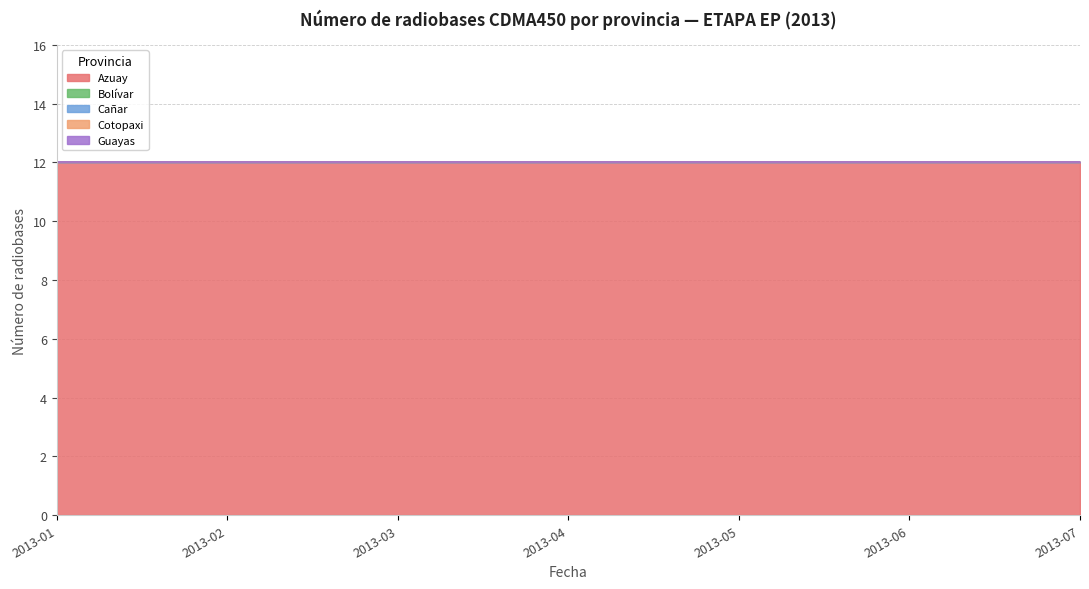

Reading left to right, list all the values displayed in this chart.

Azuay: 2013-01=12	2013-02=12	2013-03=12	2013-04=12	2013-05=12	2013-06=12	2013-07=12
Bolívar: 2013-01=0	2013-02=0	2013-03=0	2013-04=0	2013-05=0	2013-06=0	2013-07=0
Cañar: 2013-01=0	2013-02=0	2013-03=0	2013-04=0	2013-05=0	2013-06=0	2013-07=0
Cotopaxi: 2013-01=0	2013-02=0	2013-03=0	2013-04=0	2013-05=0	2013-06=0	2013-07=0
Guayas: 2013-01=0	2013-02=0	2013-03=0	2013-04=0	2013-05=0	2013-06=0	2013-07=0